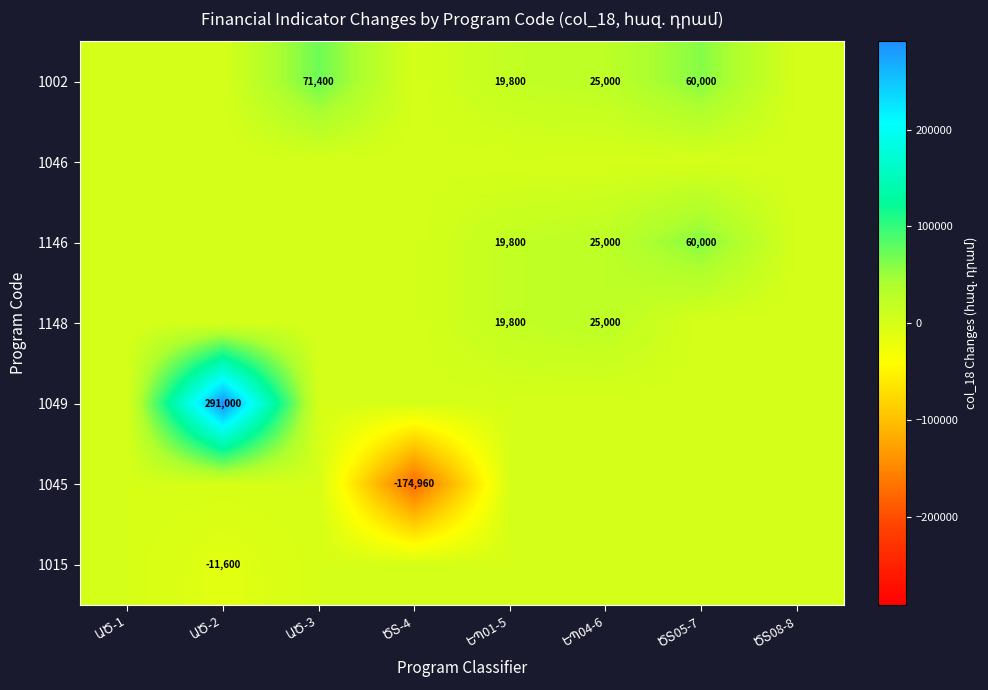

What is the sum of the 1049 values at ԱԾ-2 and ԵՊ01-5?

291000